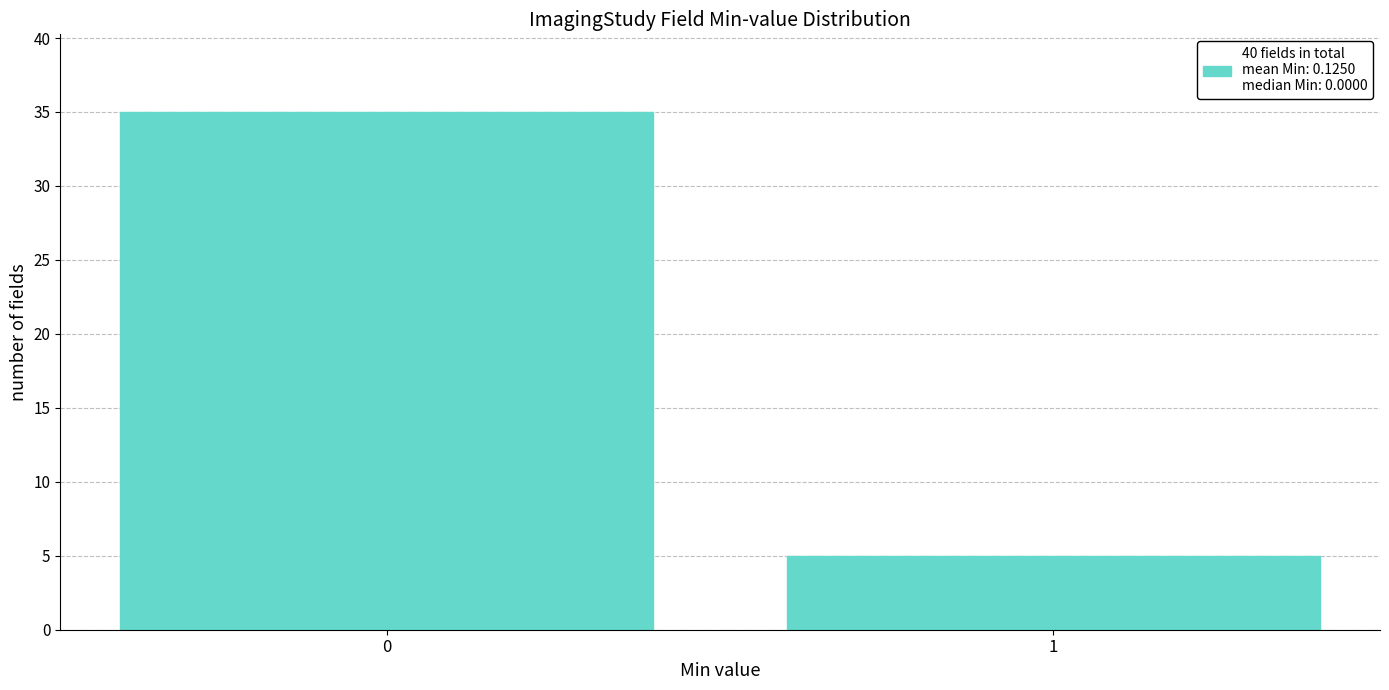

Reading left to right, what are all the values shown in this chart?

35	5